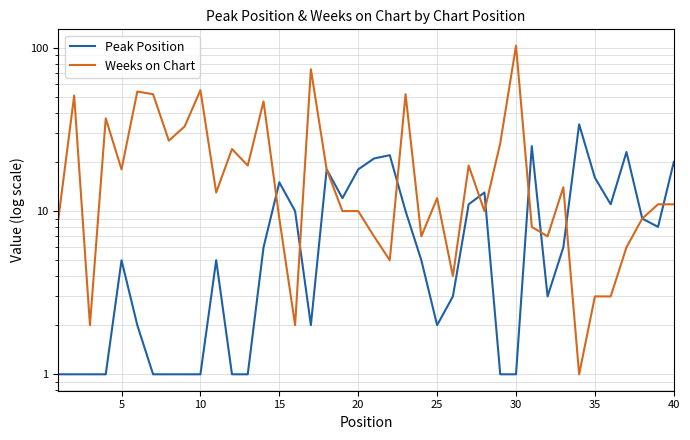

Which series has the largest range (max minus min)?

Weeks on Chart